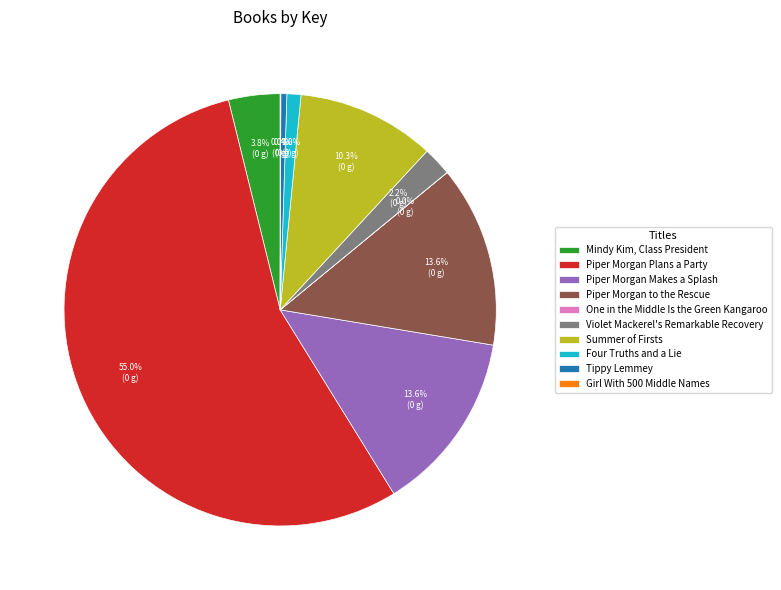

Is there any slice that represents more than half of the pie?

Yes